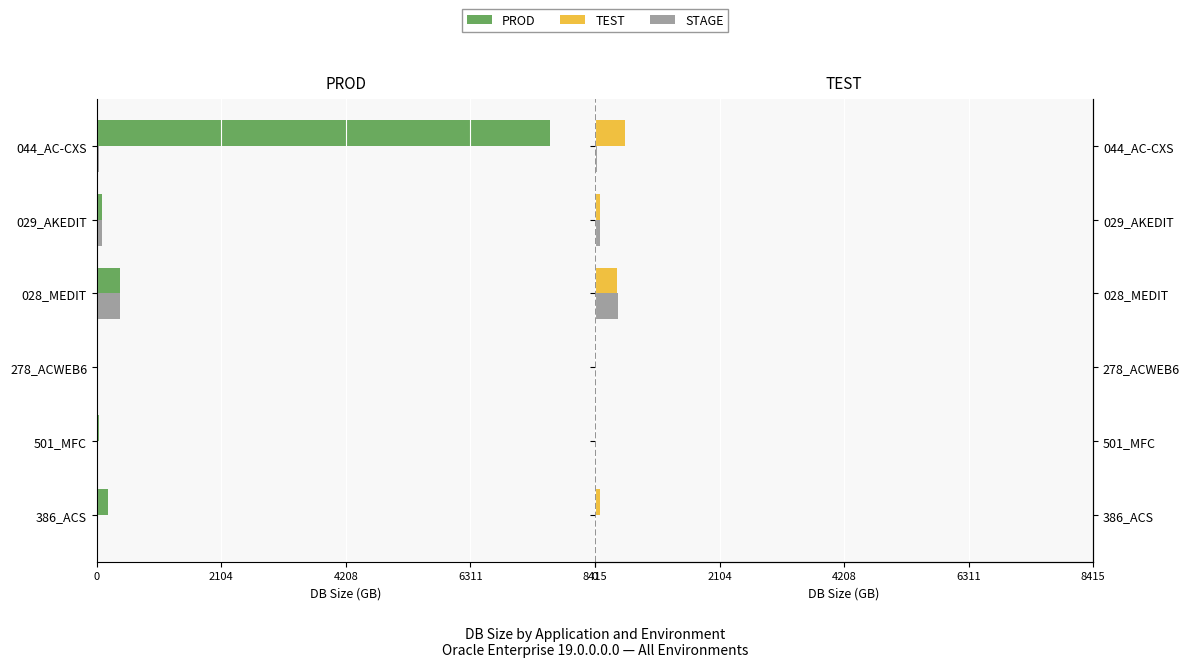

Does the chart contain stacked bars?

No